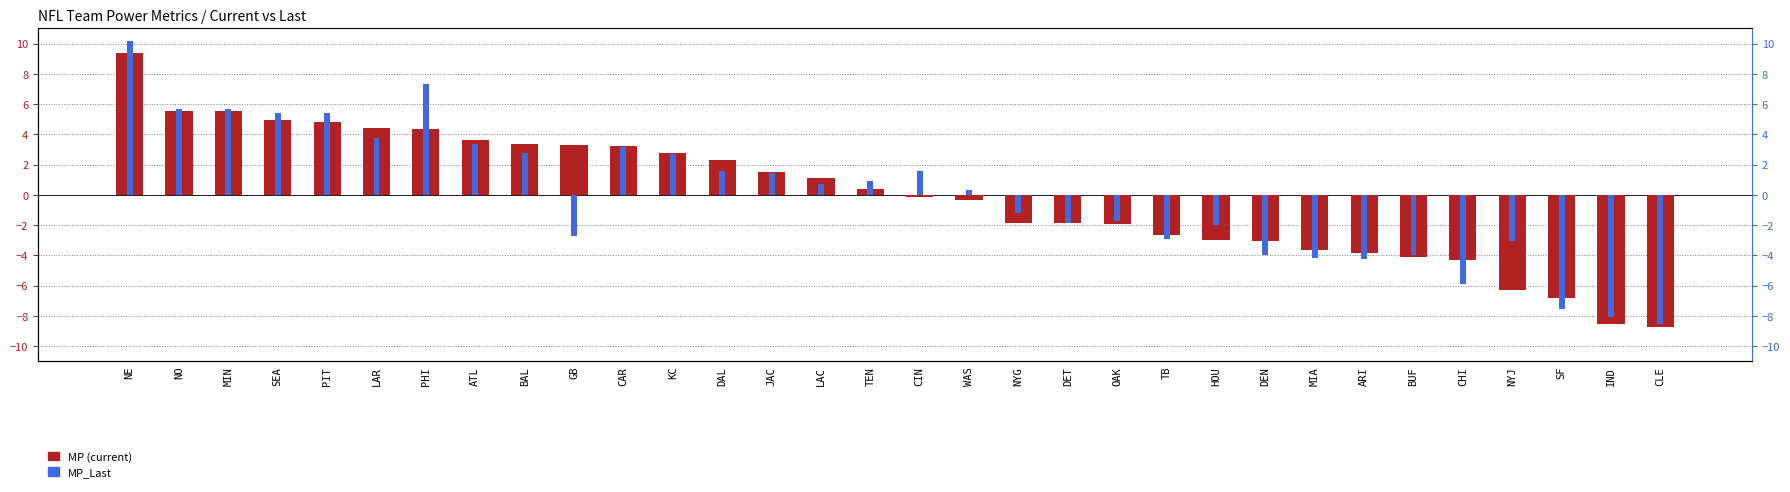

Rank the series by their average value, from highest to lowest.

MP_Last, MP